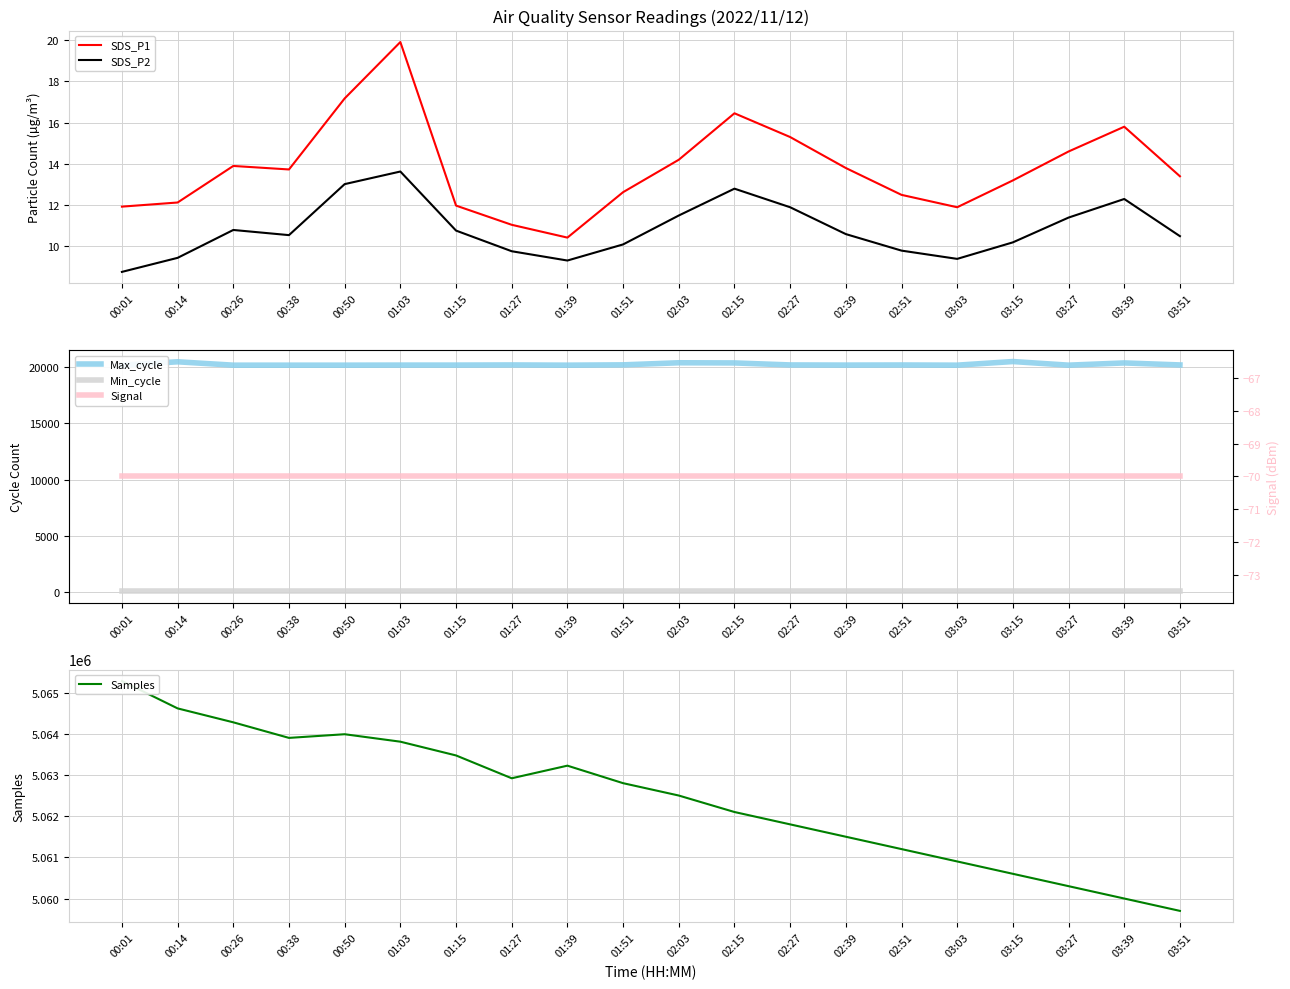

Reading left to right, transcribe all the data shown in this chart.

SDS_P1: 00:01=11.9	00:14=12.1	00:26=13.9	00:38=13.7	00:50=17.2	01:03=19.9	01:15=12.0	01:27=11.1	01:39=10.4	01:51=12.6	02:03=14.2	02:15=16.4	02:27=15.3	02:39=13.8	02:51=12.5	03:03=11.9	03:15=13.2	03:27=14.6	03:39=15.8	03:51=13.4
SDS_P2: 00:01=8.8	00:14=9.4	00:26=10.8	00:38=10.6	00:50=13.0	01:03=13.6	01:15=10.8	01:27=9.8	01:39=9.3	01:51=10.1	02:03=11.5	02:15=12.8	02:27=11.9	02:39=10.6	02:51=9.8	03:03=9.4	03:15=10.2	03:27=11.4	03:39=12.3	03:51=10.5
Max_cycle: 00:01=20197.0	00:14=20497.0	00:26=20196.0	00:38=20197.0	00:50=20197.0	01:03=20204.0	01:15=20204.0	01:27=20217.0	01:39=20197.0	01:51=20225.0	02:03=20411.0	02:15=20396.0	02:27=20217.0	02:39=20204.0	02:51=20213.0	03:03=20197.0	03:15=20520.0	03:27=20197.0	03:39=20396.0	03:51=20217.0
Min_cycle: 00:01=28.0	00:14=28.0	00:26=28.0	00:38=28.0	00:50=28.0	01:03=28.0	01:15=28.0	01:27=28.0	01:39=28.0	01:51=28.0	02:03=28.0	02:15=28.0	02:27=28.0	02:39=28.0	02:51=28.0	03:03=28.0	03:15=28.0	03:27=28.0	03:39=28.0	03:51=28.0
Samples: 00:01=5065279.0	00:14=5064615.0	00:26=5064277.0	00:38=5063899.0	00:50=5063988.0	01:03=5063807.0	01:15=5063473.0	01:27=5062919.0	01:39=5063225.0	01:51=5062800.0	02:03=5062500.0	02:15=5062100.0	02:27=5061800.0	02:39=5061500.0	02:51=5061200.0	03:03=5060900.0	03:15=5060600.0	03:27=5060300.0	03:39=5060000.0	03:51=5059700.0
Signal: 00:01=-70.0	00:14=-70.0	00:26=-70.0	00:38=-70.0	00:50=-70.0	01:03=-70.0	01:15=-70.0	01:27=-70.0	01:39=-70.0	01:51=-70.0	02:03=-70.0	02:15=-70.0	02:27=-70.0	02:39=-70.0	02:51=-70.0	03:03=-70.0	03:15=-70.0	03:27=-70.0	03:39=-70.0	03:51=-70.0